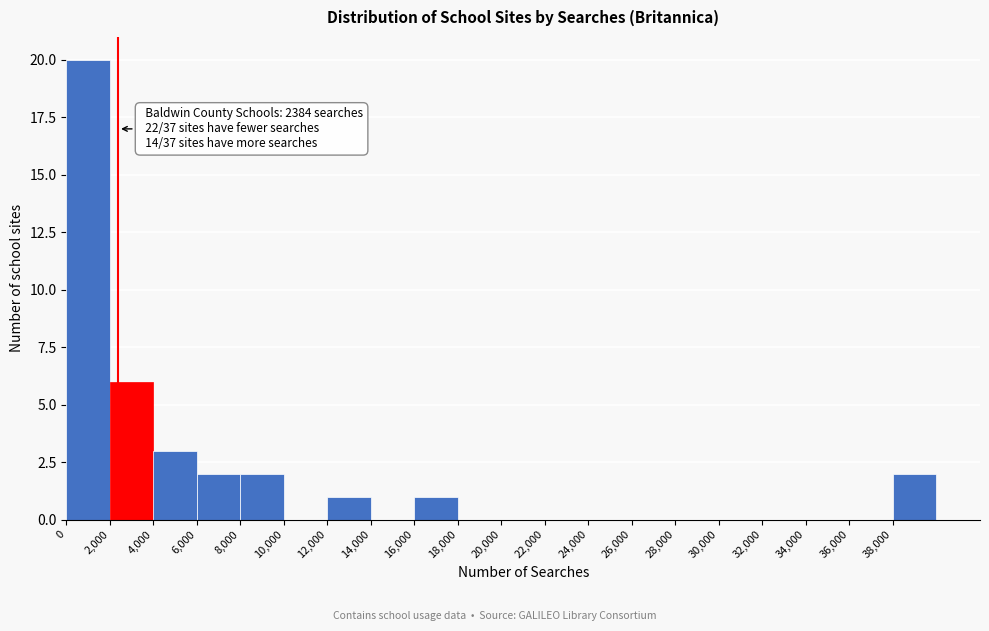

Over which range of the x-axis is the bar tallest?

0 to 2000